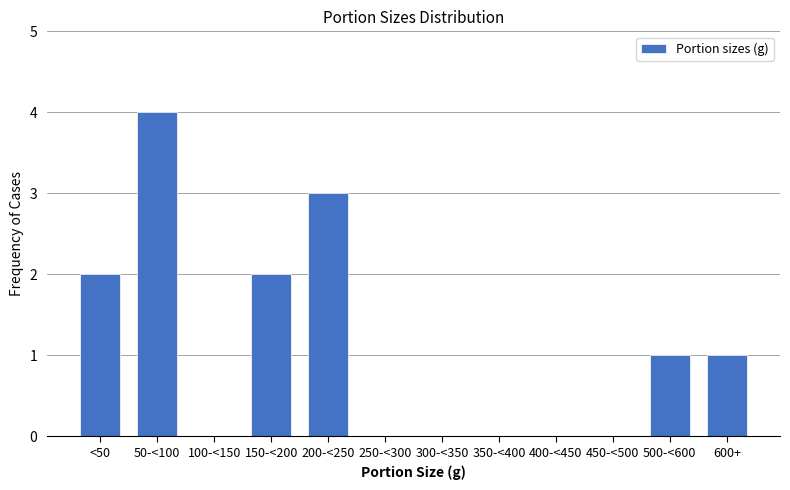

Reading left to right, extract all data points from this chart.

<50=2	50-<100=4	100-<150=0	150-<200=2	200-<250=3	250-<300=0	300-<350=0	350-<400=0	400-<450=0	450-<500=0	500-<600=1	600+=1